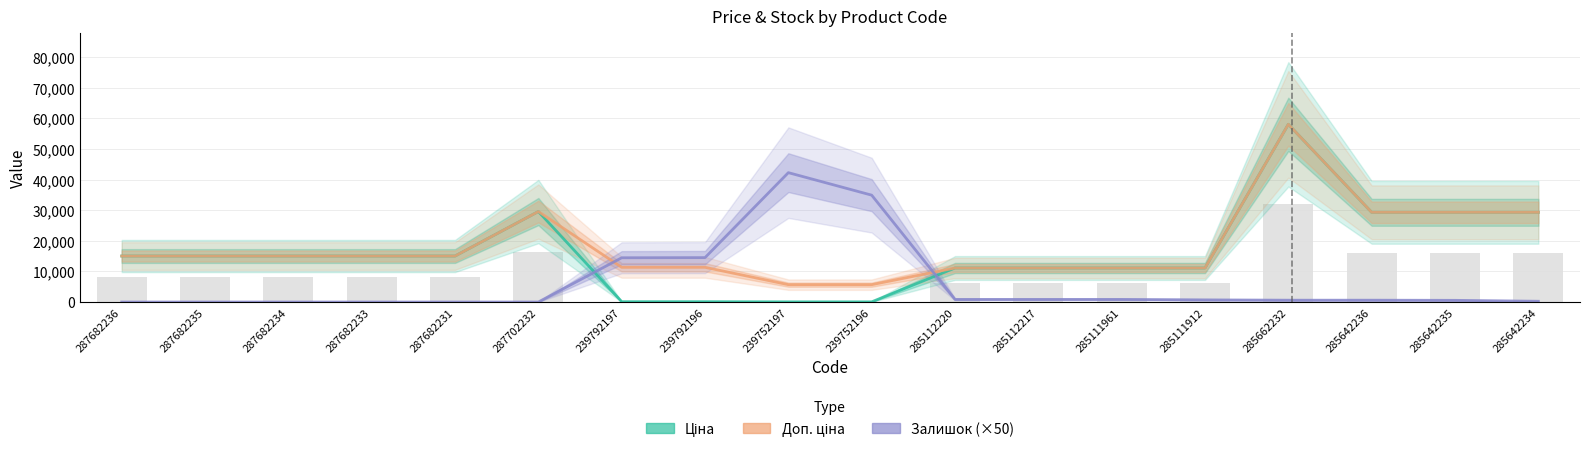

At 285642234, list the series in order from largest to smallest.

Ціна, Доп. ціна, Залишок (×50)